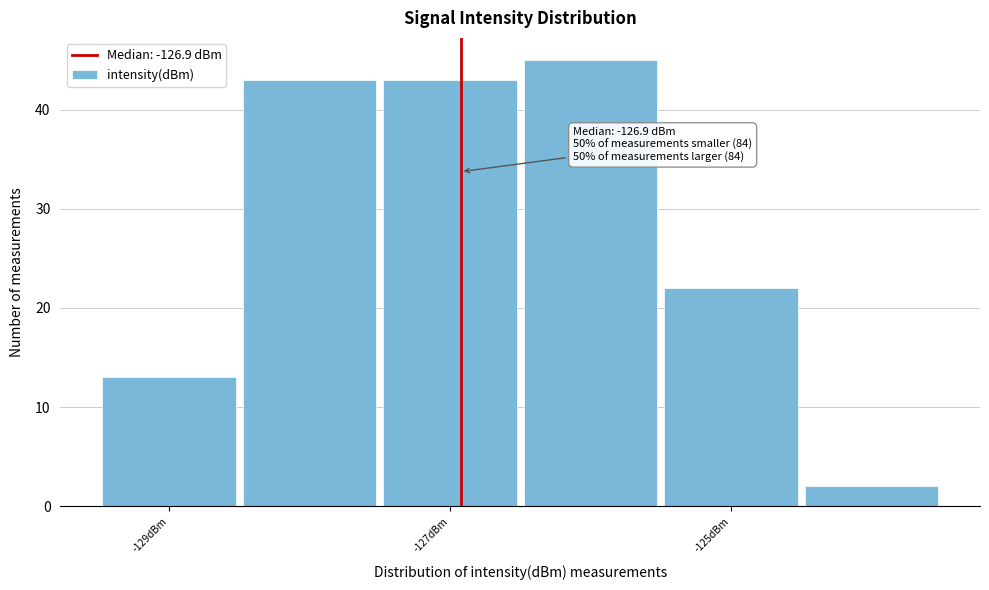

Over which range of the x-axis is the bar tallest?

-126.5 to -125.5